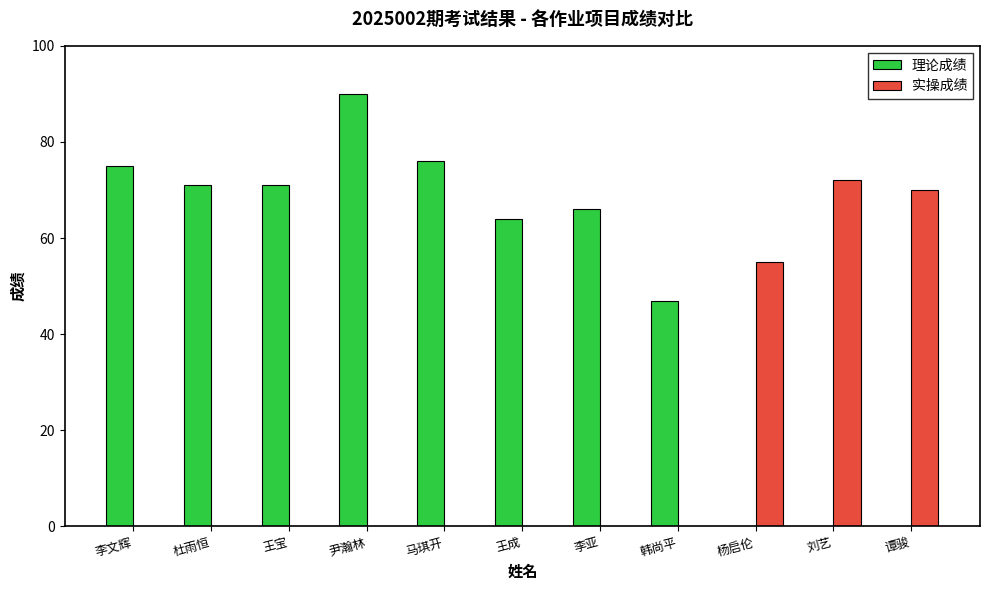

What is the maximum value shown in the chart?

90